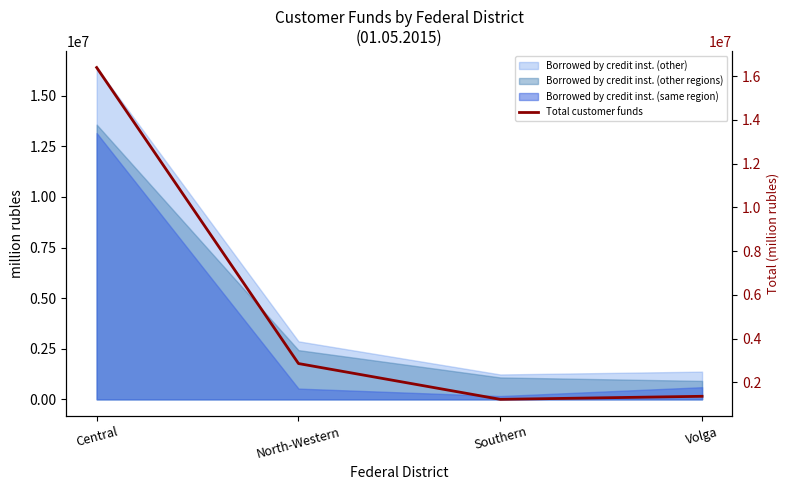

What is the sum of all values?

21850928